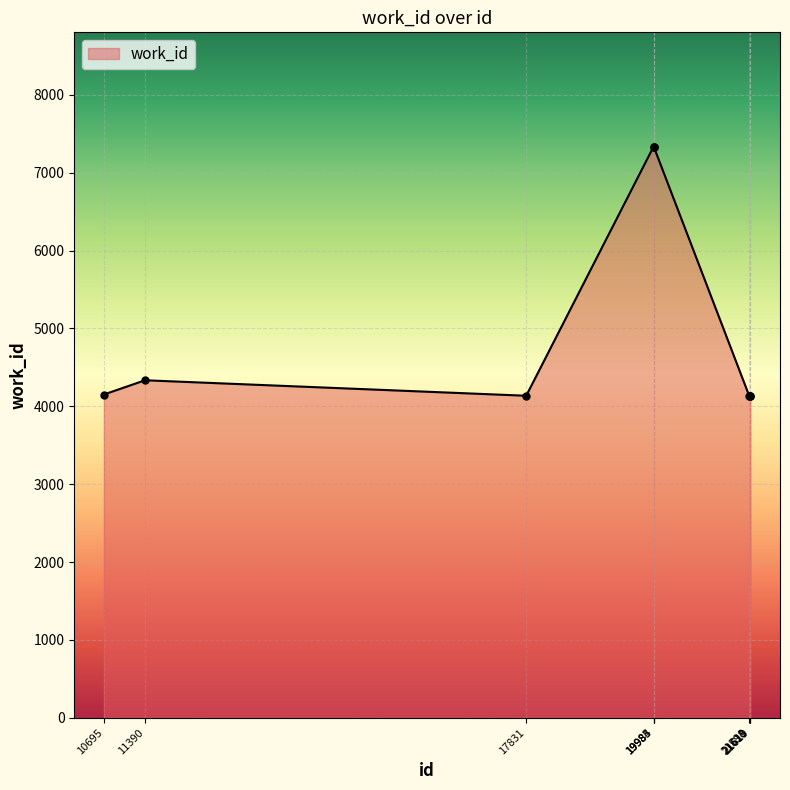

What is the minimum value shown in the chart?

4136